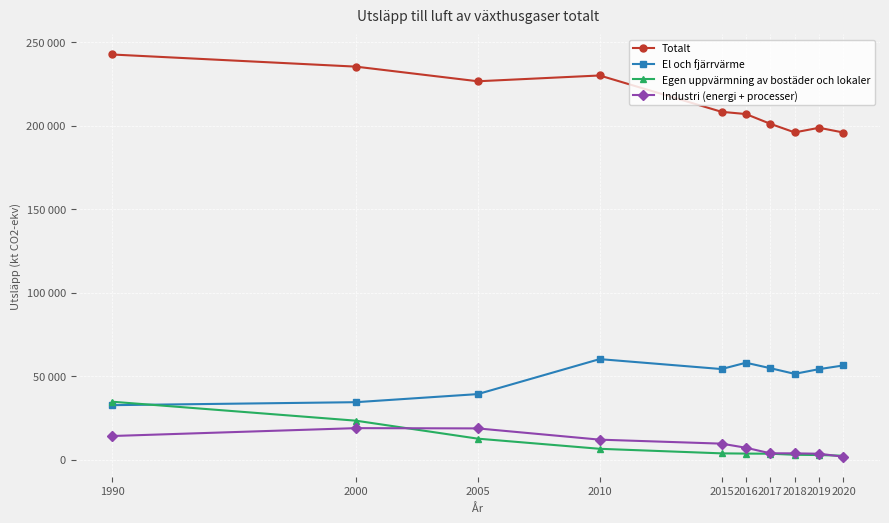

Which category has the highest value across all series?

1990